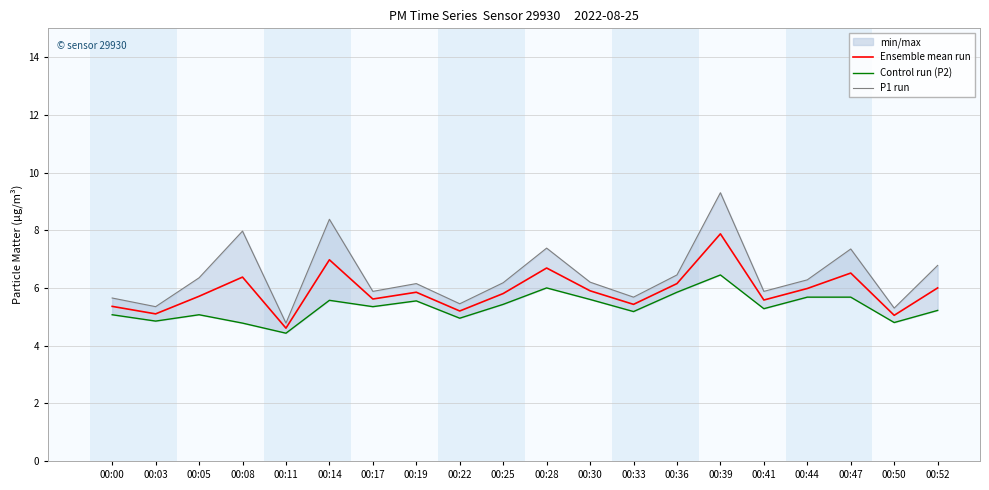

What is the spread (max minus min) of values at 00:11?

0.4